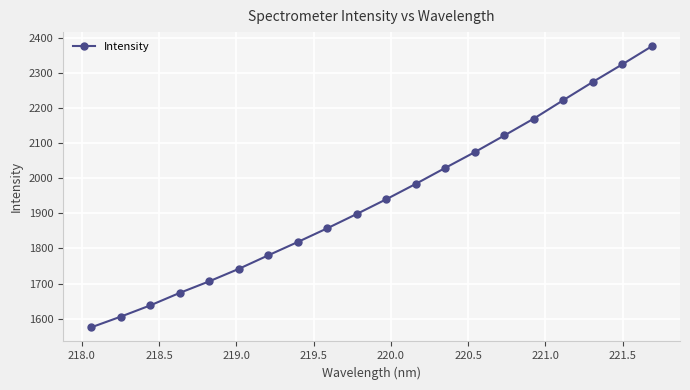

What is the maximum value shown in the chart?

2375.8